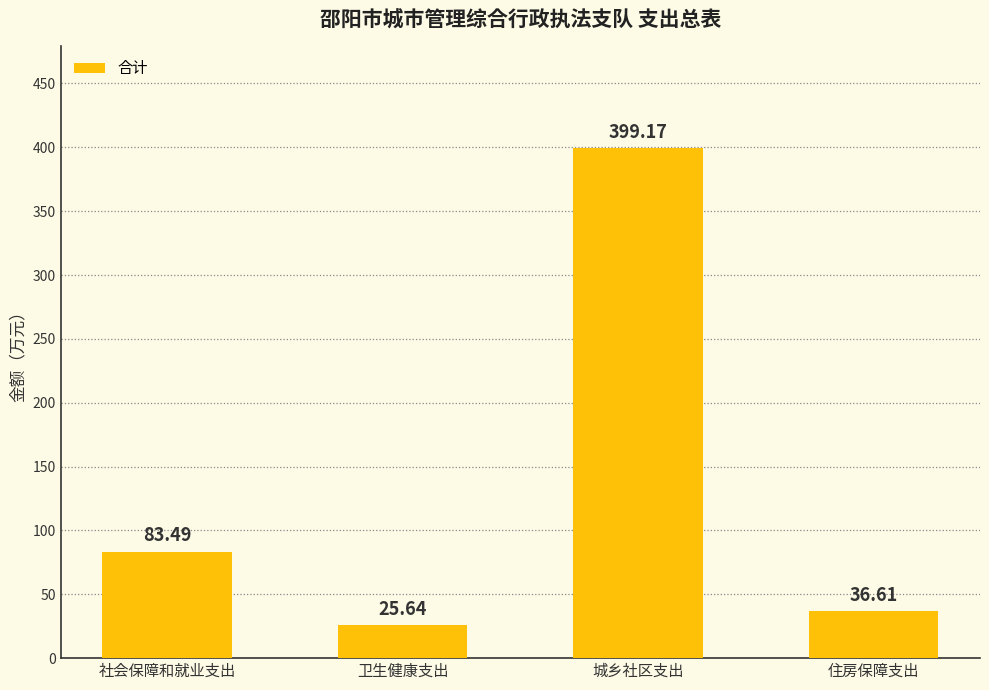

What is the sum of the values at 住房保障支出 and 卫生健康支出?

62.3